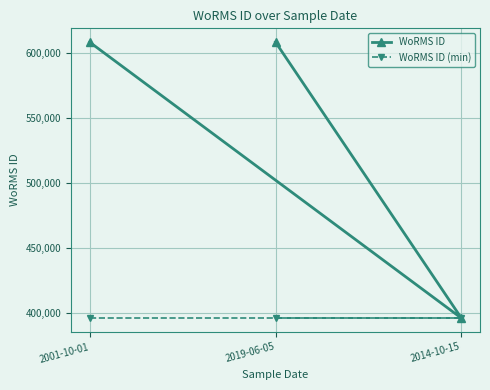

Does the chart display data point markers on the line(s)?

Yes